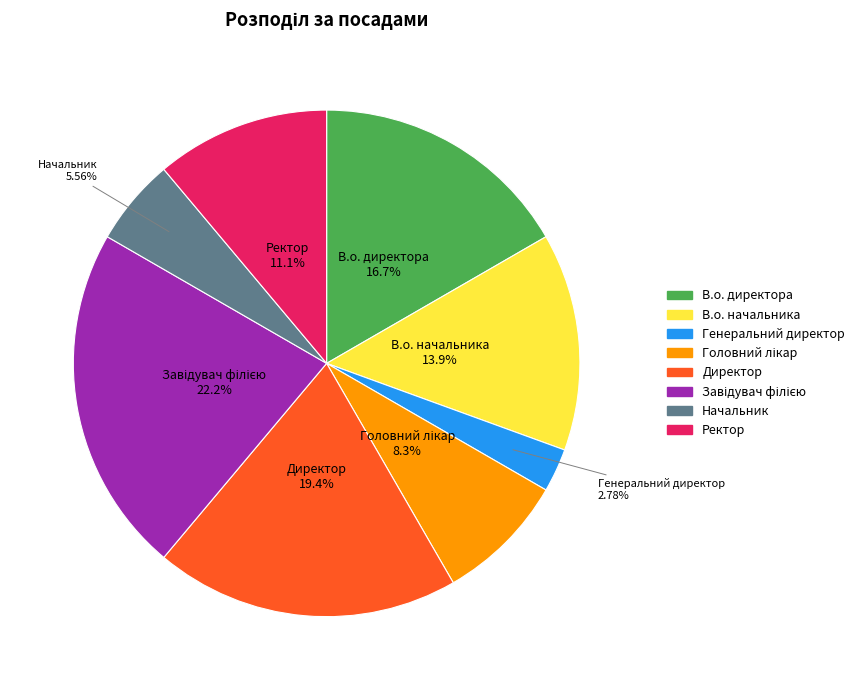

Which slice is the smallest?

Генеральний директор